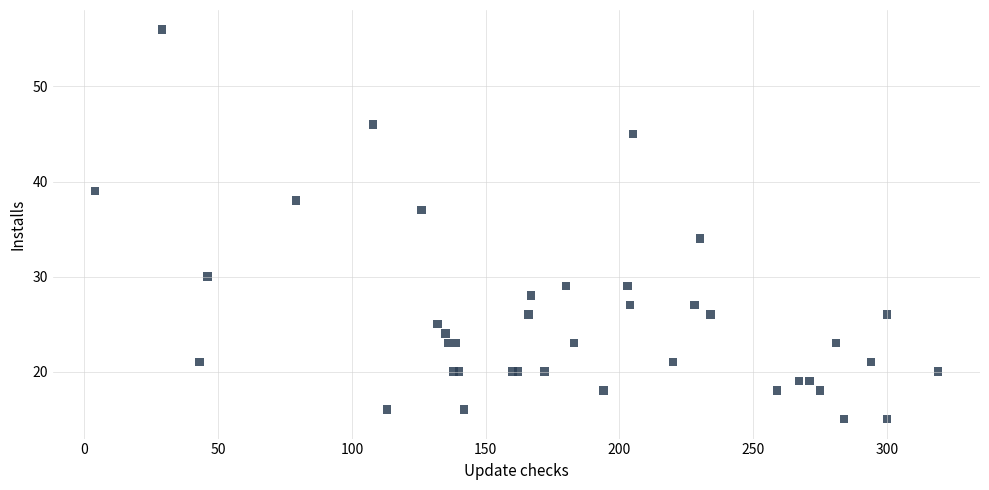

What Y value in the scatter plot is closest to 35?

34